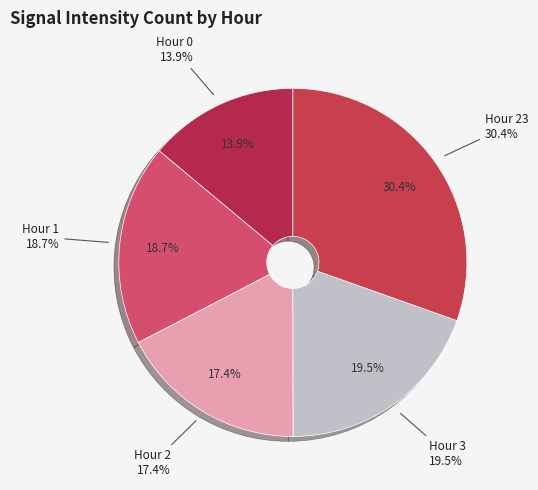

Is the sum of 23 and 23 greater than half?

No